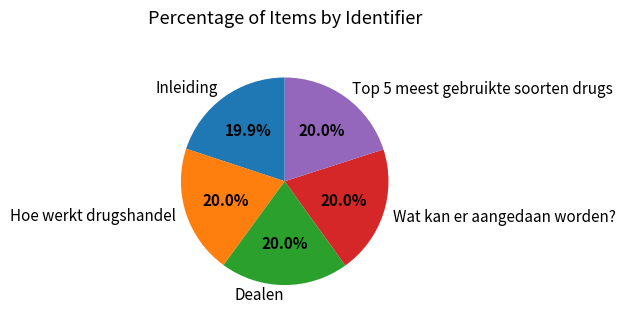

Approximately how many times larger is the value at Hoe werkt drugshandel compared to Wat kan er aangedaan worden??

1.0